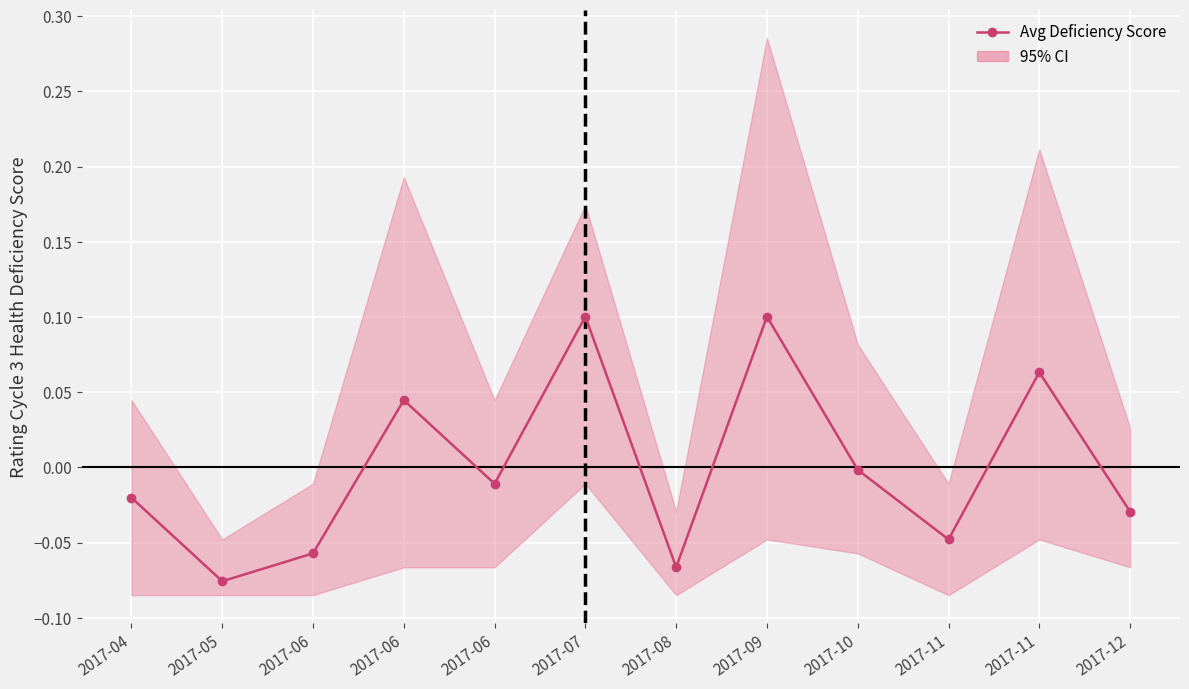

Rank the categories by value from highest to lowest.

2017-07, 2017-09, 2017-11, 2017-06, 2017-10, 2017-06, 2017-04, 2017-12, 2017-11, 2017-06, 2017-08, 2017-05